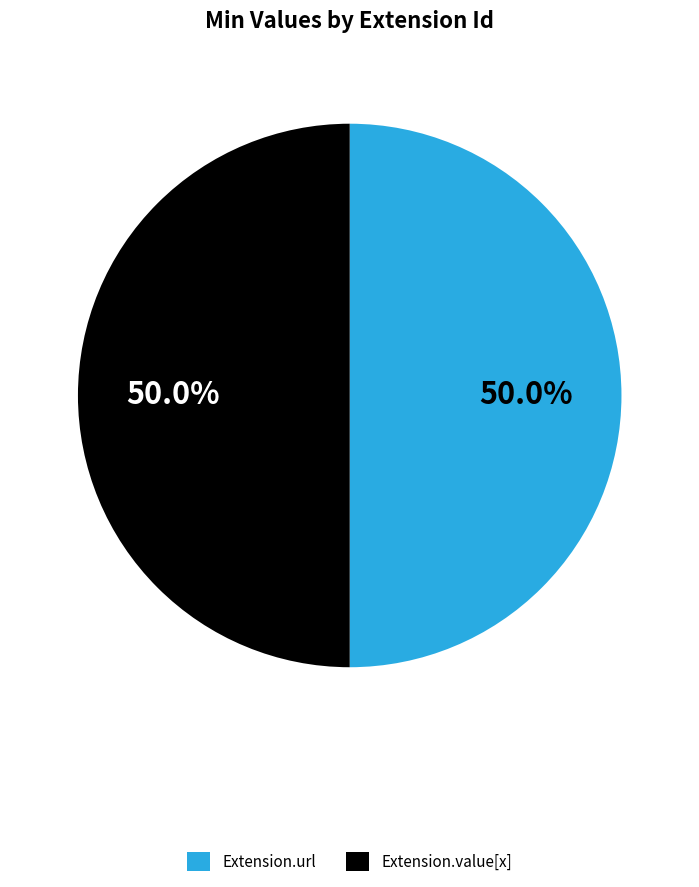

Approximately how many times larger is the value at Extension.url compared to Extension.value[x]?

1.0